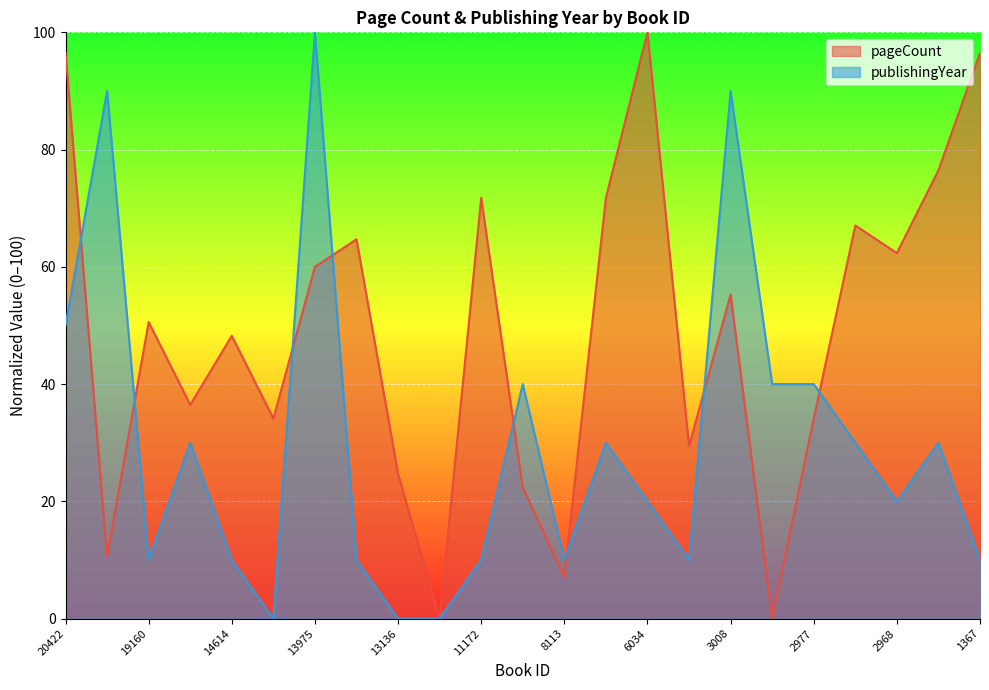

At which category does pageCount reach its first local peak?

19160